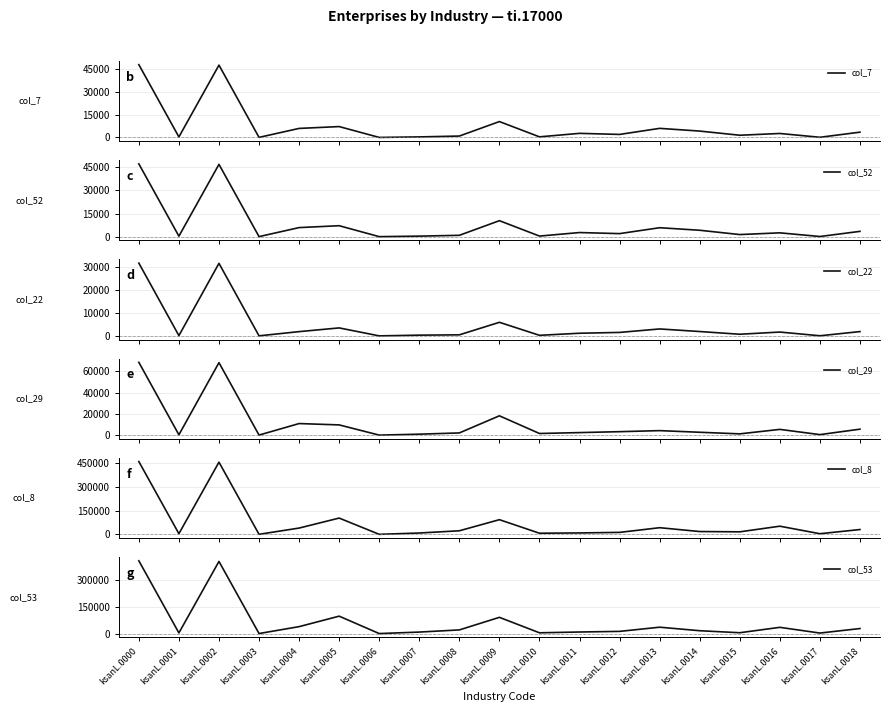

What is the difference between the col_7 values at ksanL.0014 and ksanL.0018?

720